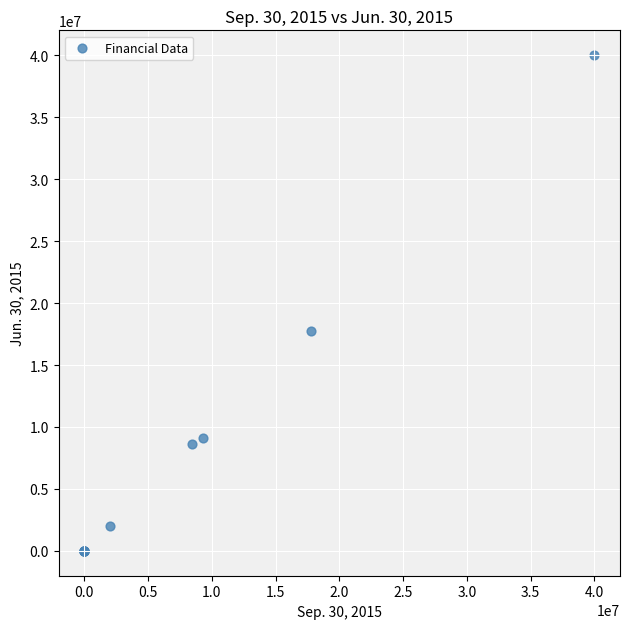

What Y value in the scatter plot is closest to 20000000?

17766865.0